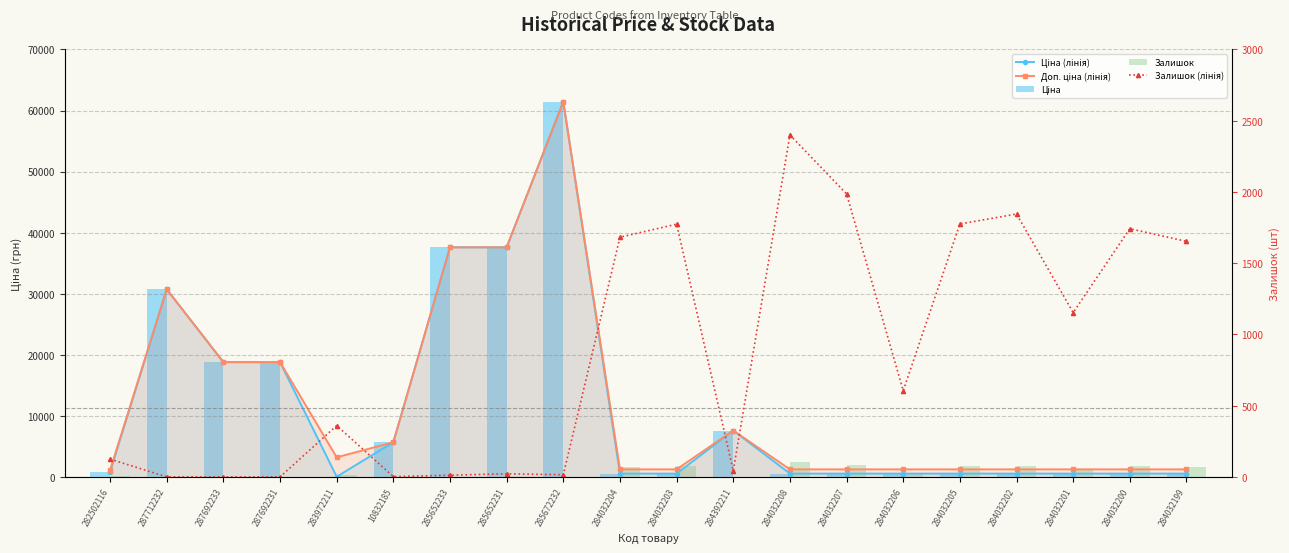

At 284032208, list the series in order from largest to smallest.

Залишок, Залишок (лінія), Доп. ціна (лінія), Ціна (лінія), Ціна